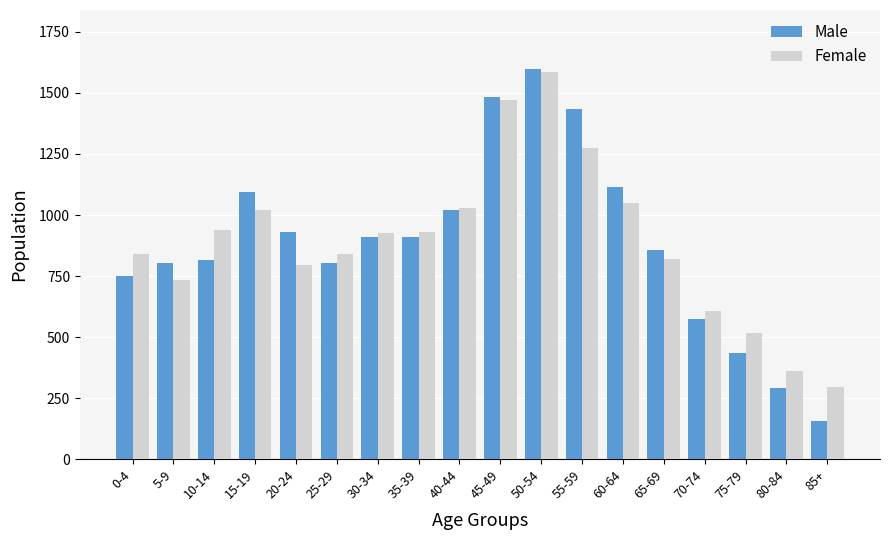

How many bars are there in each group?

2